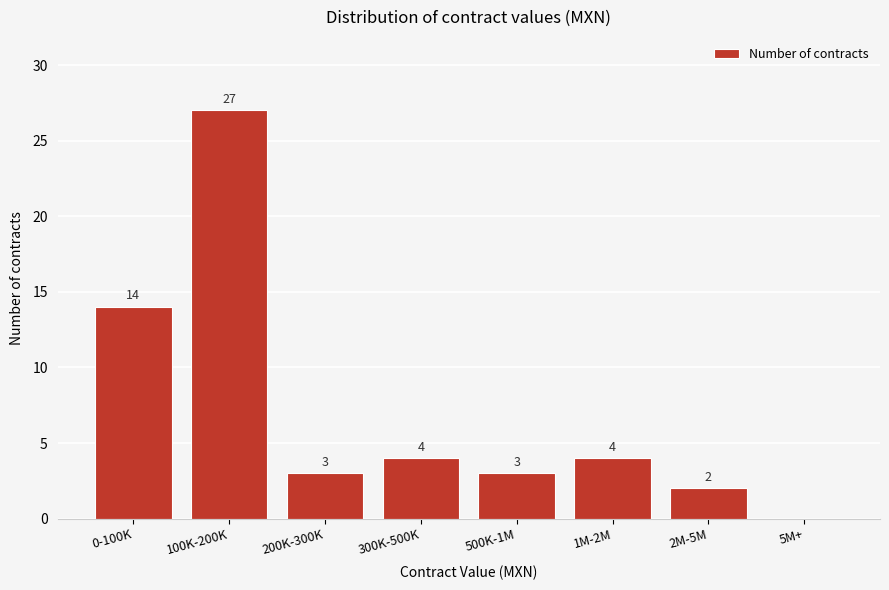

Reading left to right, what are all the values shown in this chart?

0-100K=14	100K-200K=27	200K-300K=3	300K-500K=4	500K-1M=3	1M-2M=4	2M-5M=2	5M+=0